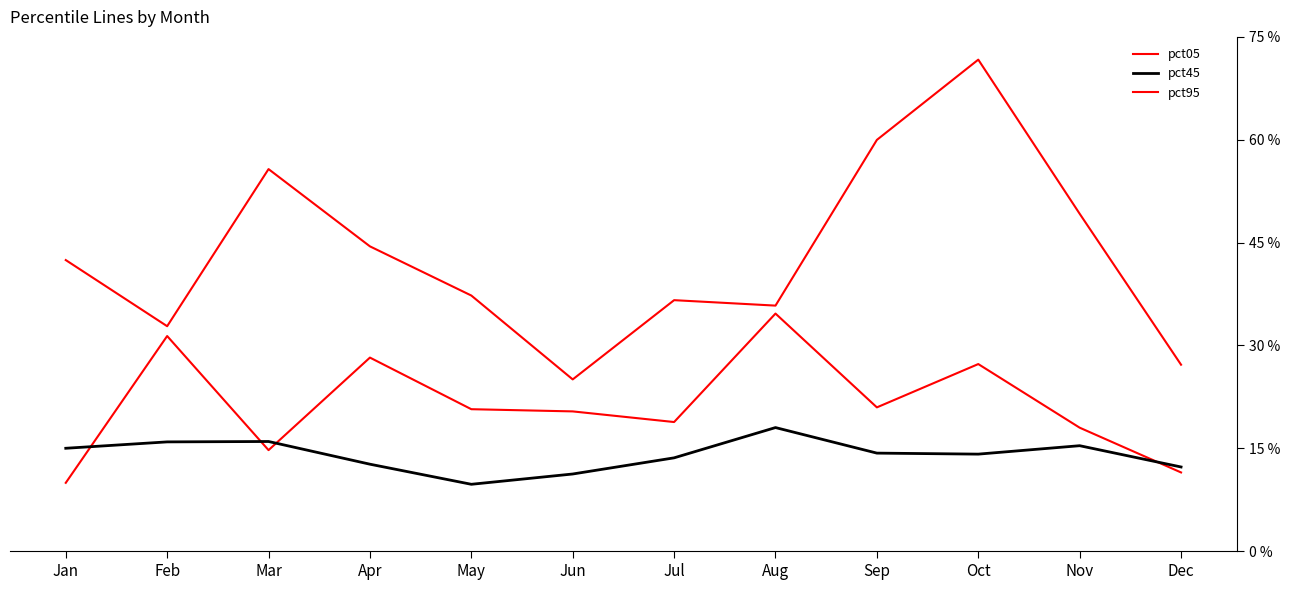

Is it true that pct95 equals 0.8 at Mar?

False